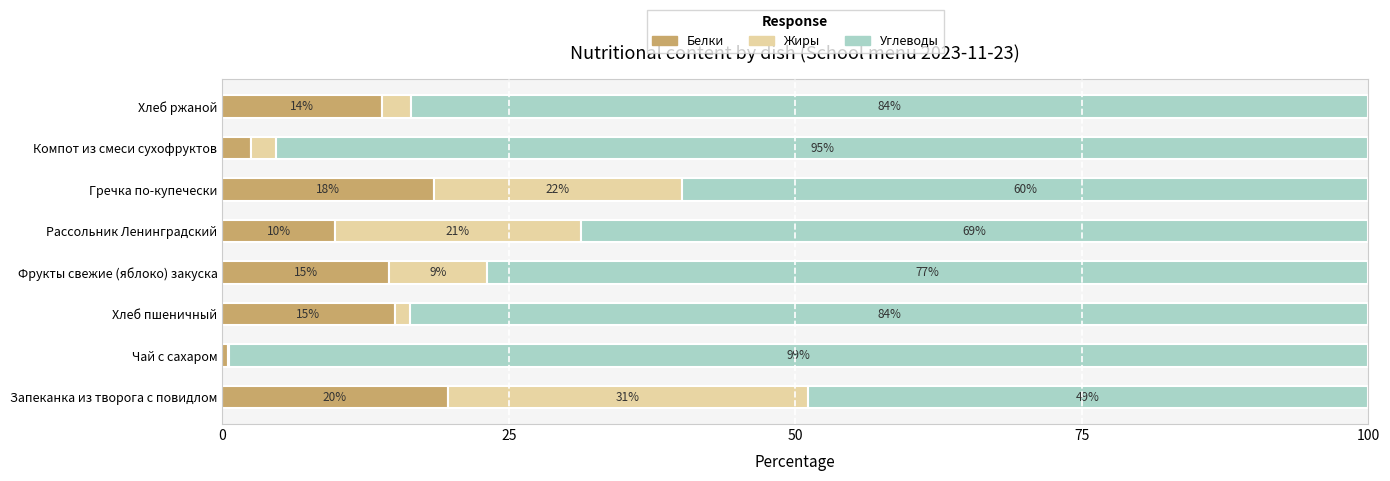

What is the sum of all Белки values?

94.4